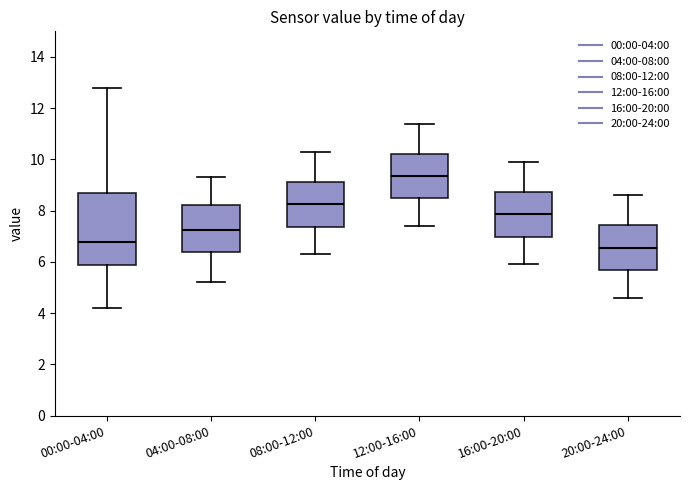

Where is the lower edge of the box for 00:00-04:00 on the y-axis? The values are not printed on the chart, so give them approximately, as read against the axis.

5.8